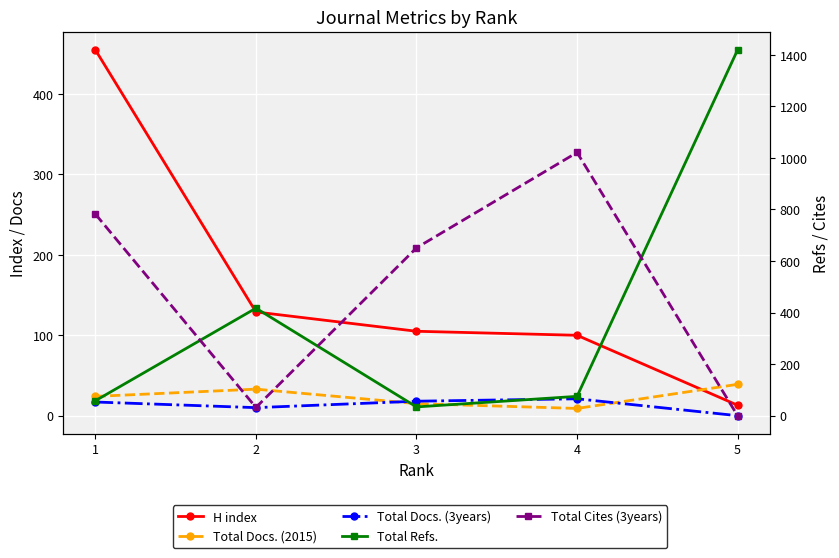

What is the sum of all Total Docs. (3years) values?

66